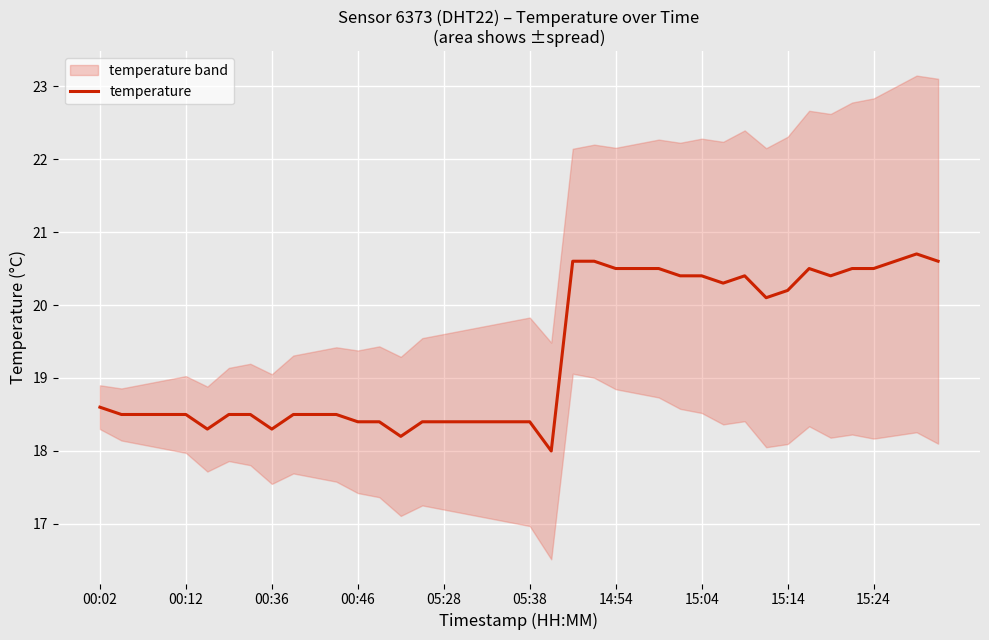

What is the change in value from 17 to 26?

+2.1